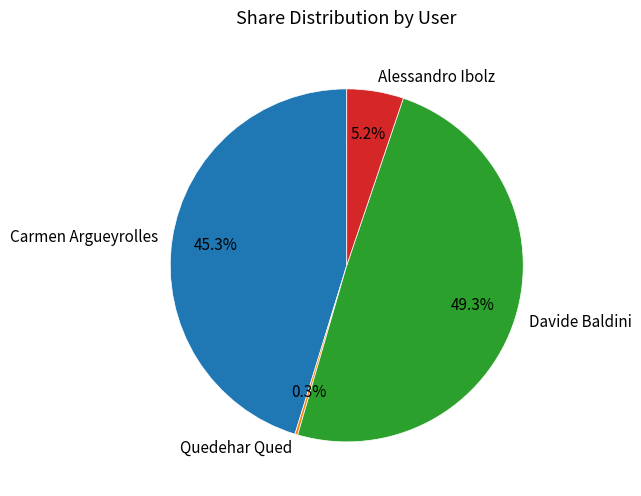

How much of the chart is everything except Alessandro Ibolz?

94.8%